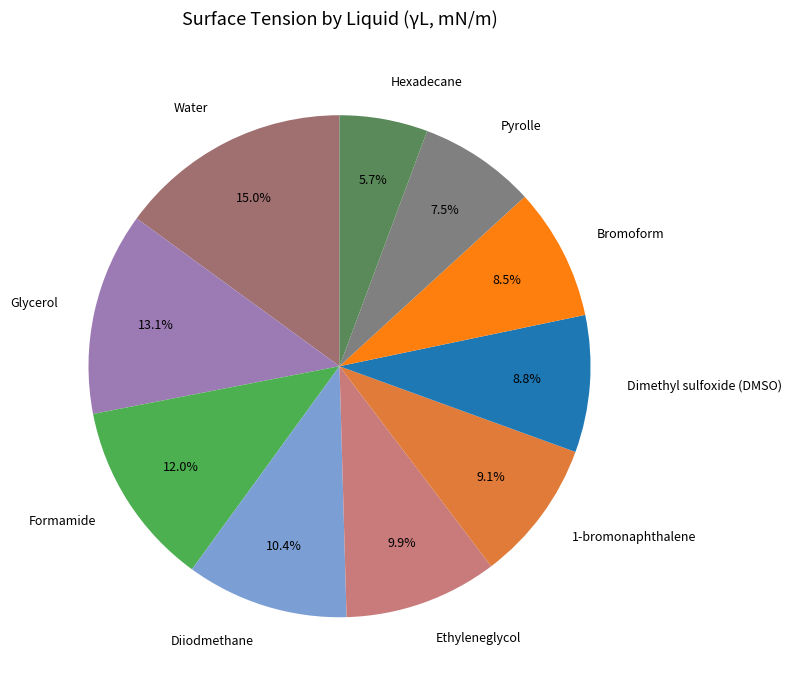

Count the number of slices in the pie.

10